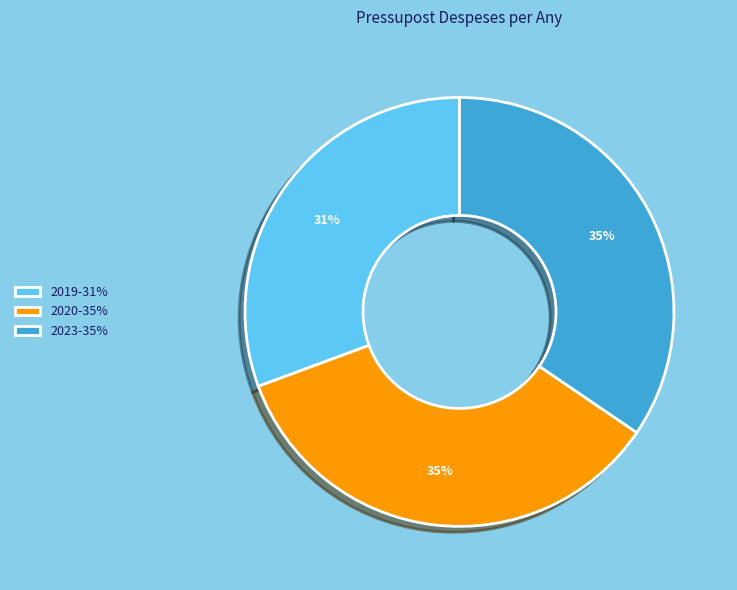

Is there any slice that represents more than half of the pie?

No